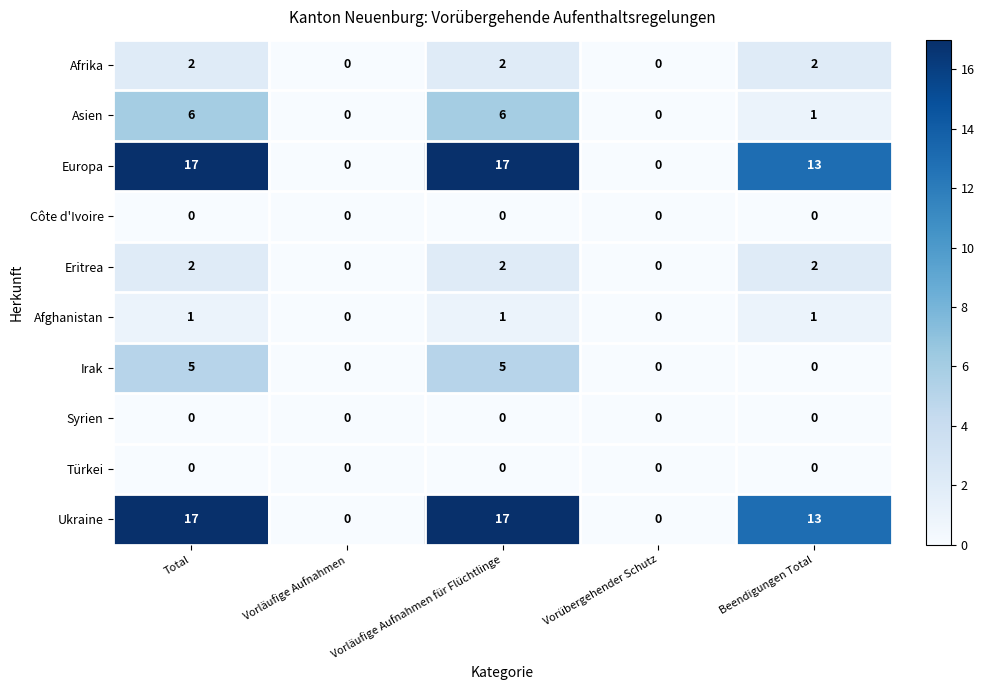

What is the spread (max minus min) of values at Beendigungen Total?

13